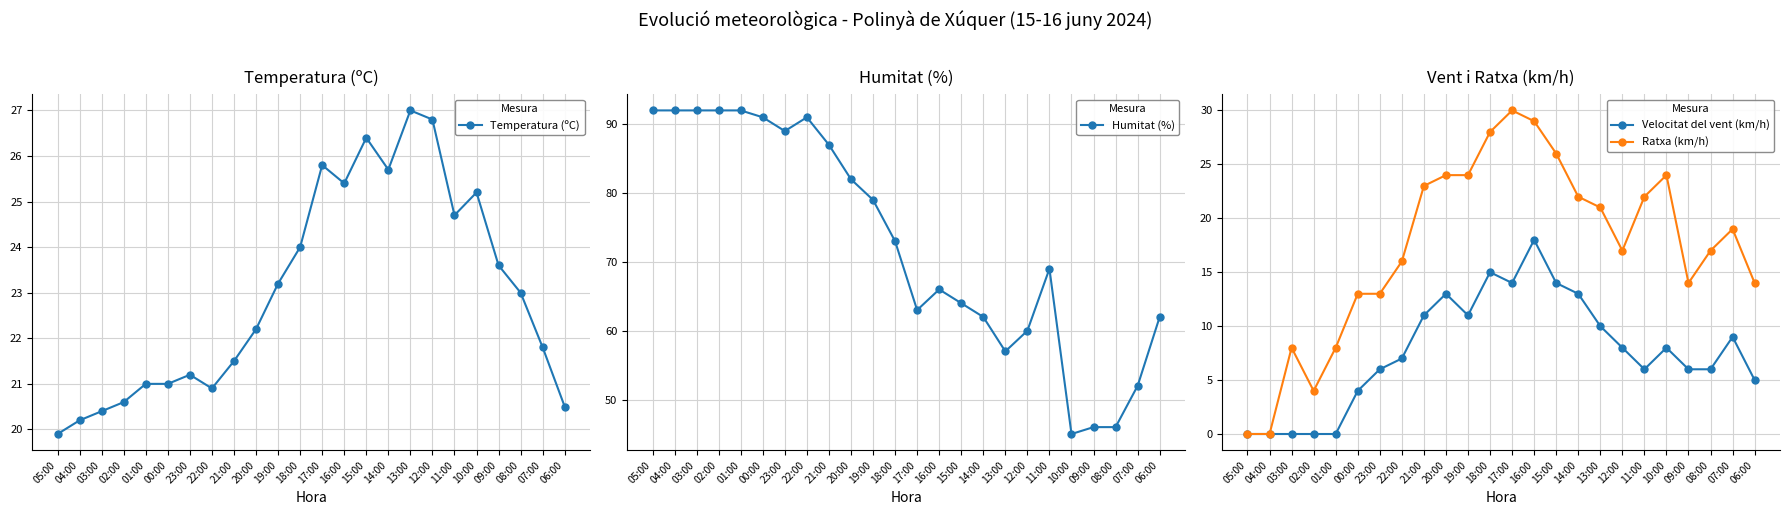

Which category has the lowest value across all series?

05:00